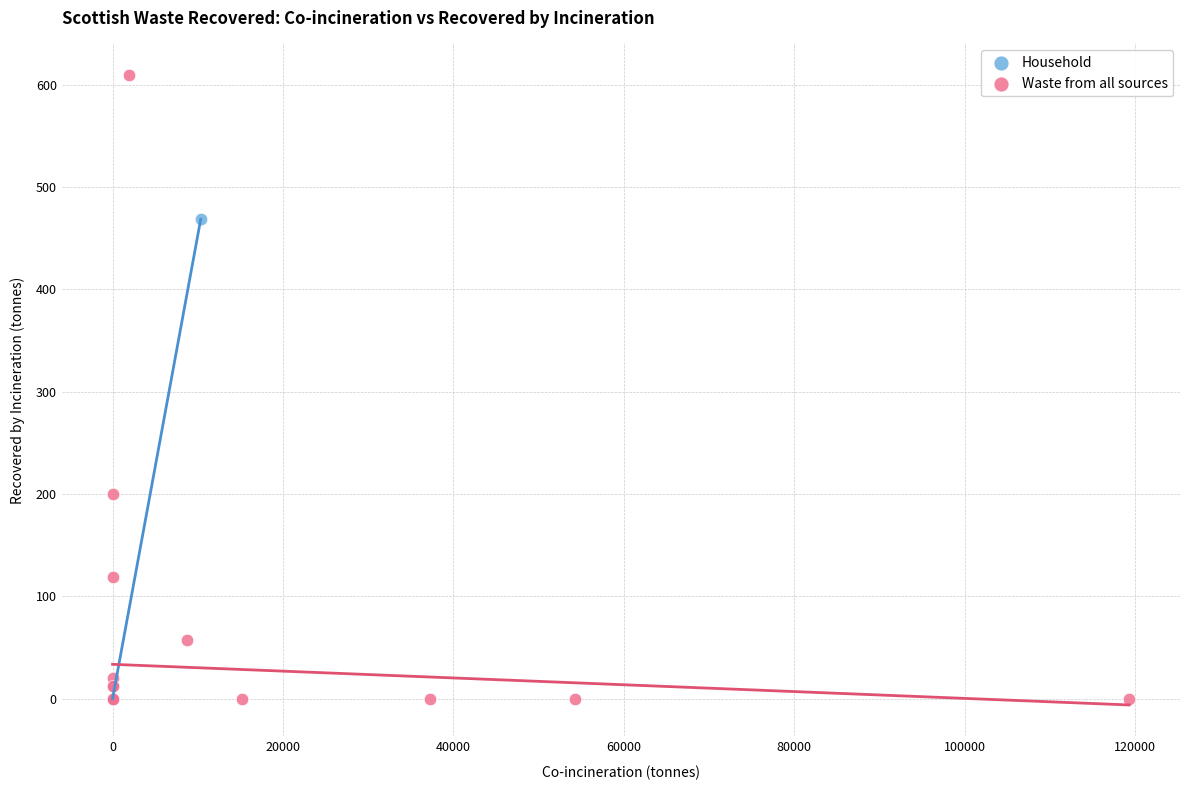

Which series has the largest Y range (max minus min)?

Waste from all sources